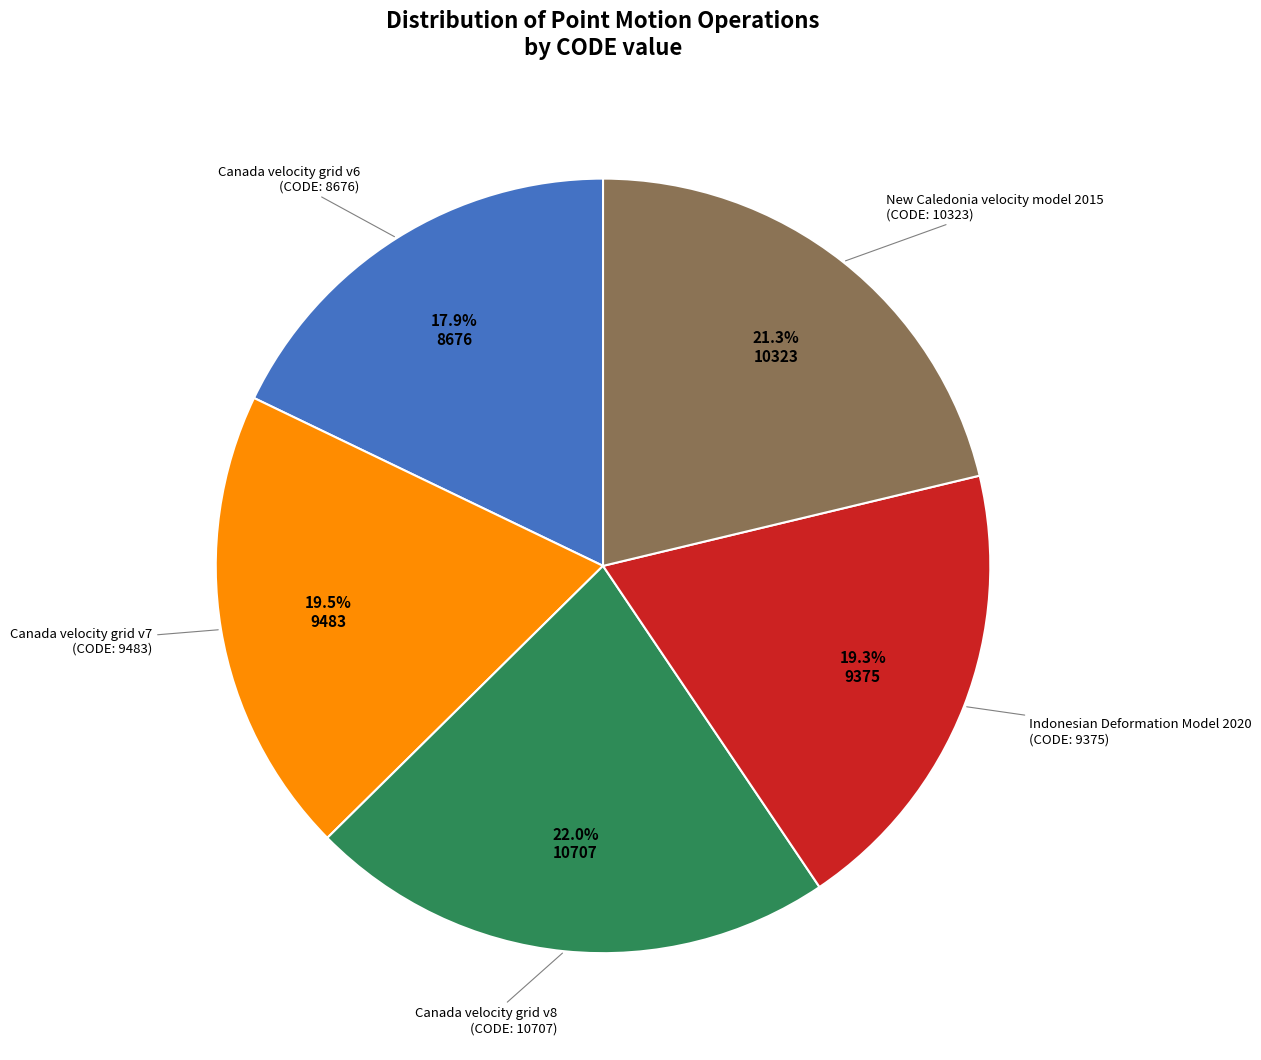

Is there any slice that represents more than half of the pie?

No